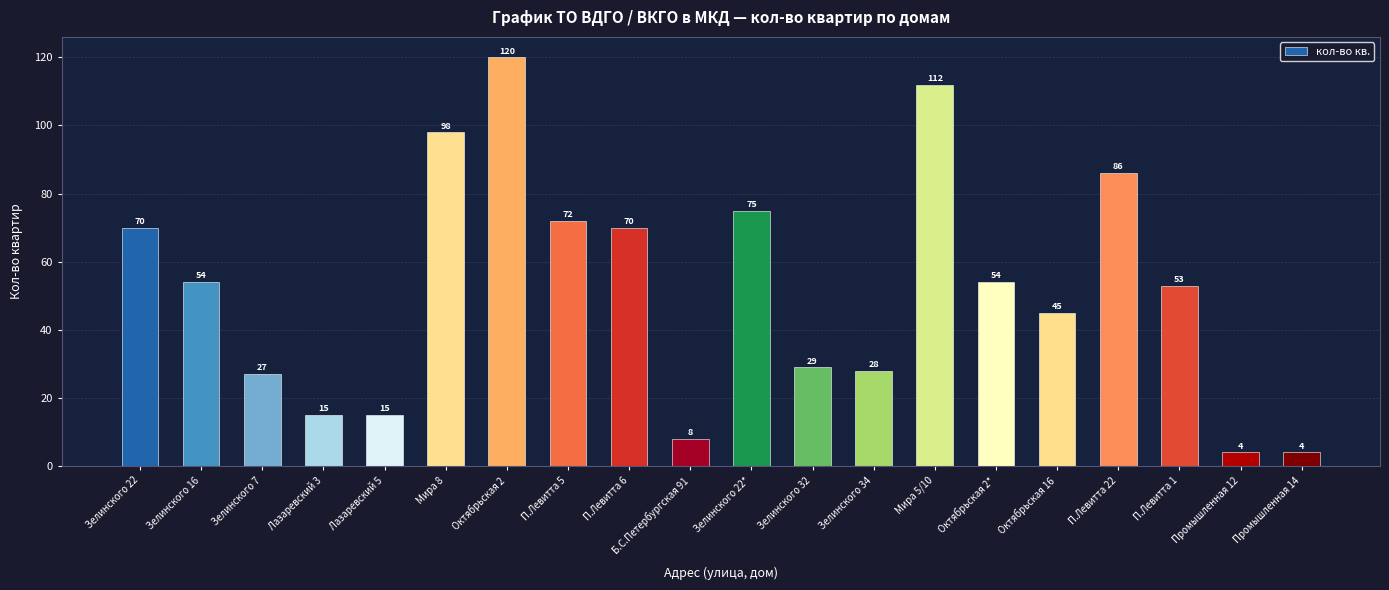

What is the difference between the values at Октябрьская 2 and Промышленная 14?

116